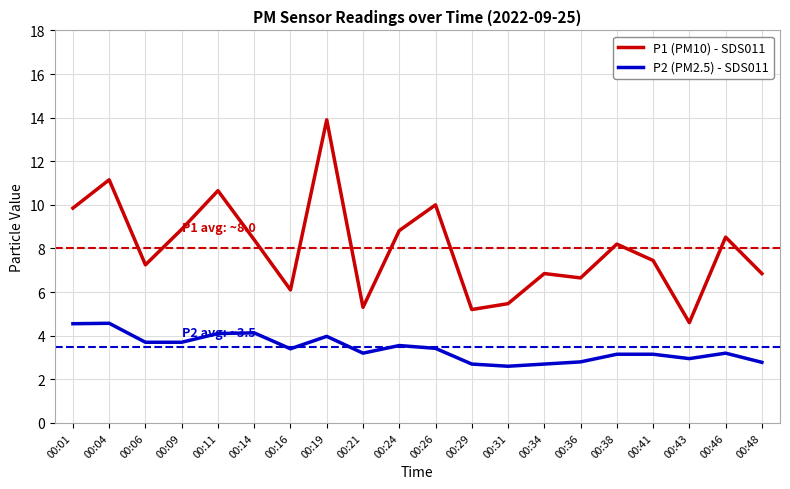

Which series changed the most between 00:19 and 00:41?

P1 (PM10) - SDS011